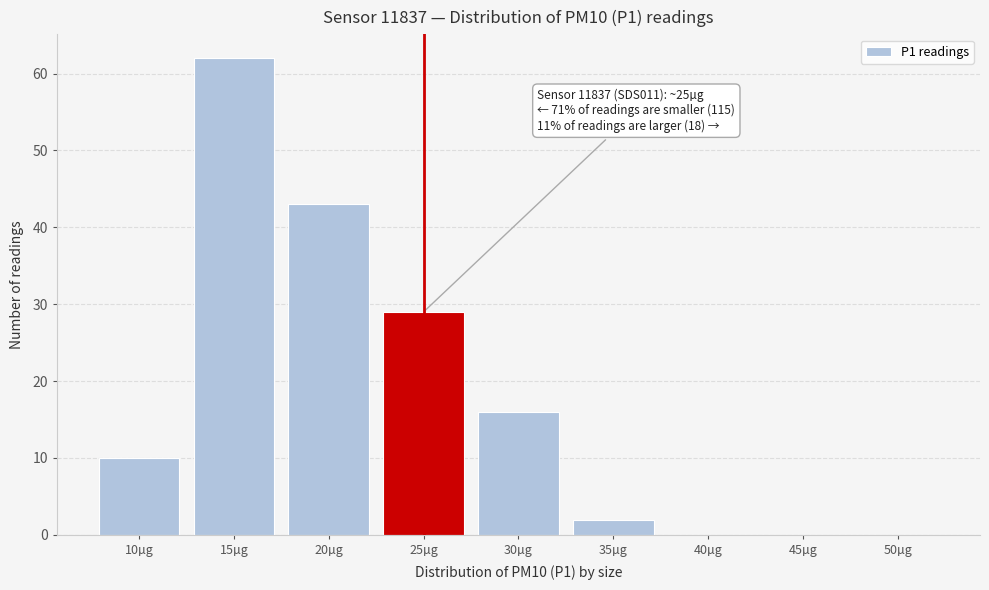

Reading left to right, what are all the values shown in this chart?

10µg=10	15µg=62	20µg=43	25µg=29	30µg=16	35µg=2	40µg=0	45µg=0	50µg=0